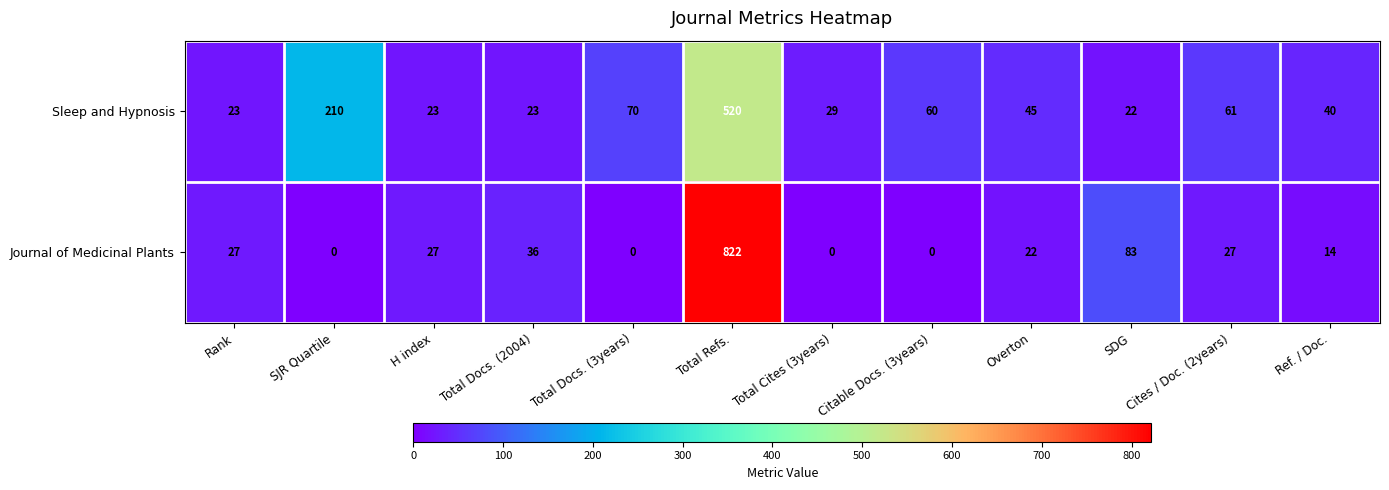

Rank the series by their maximum value, from lowest to highest.

Sleep and Hypnosis, Journal of Medicinal Plants